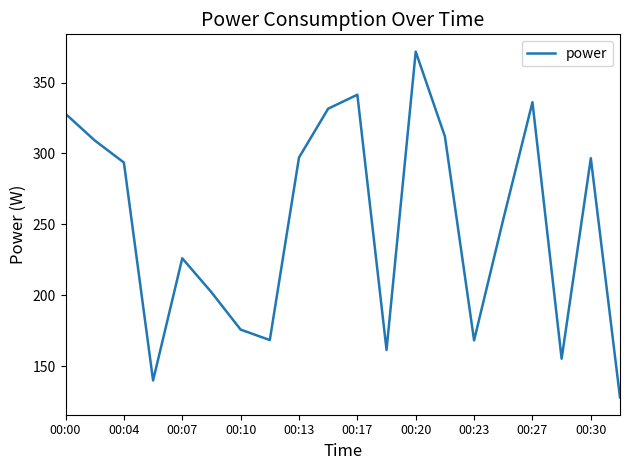

How many series are shown in this chart?

1